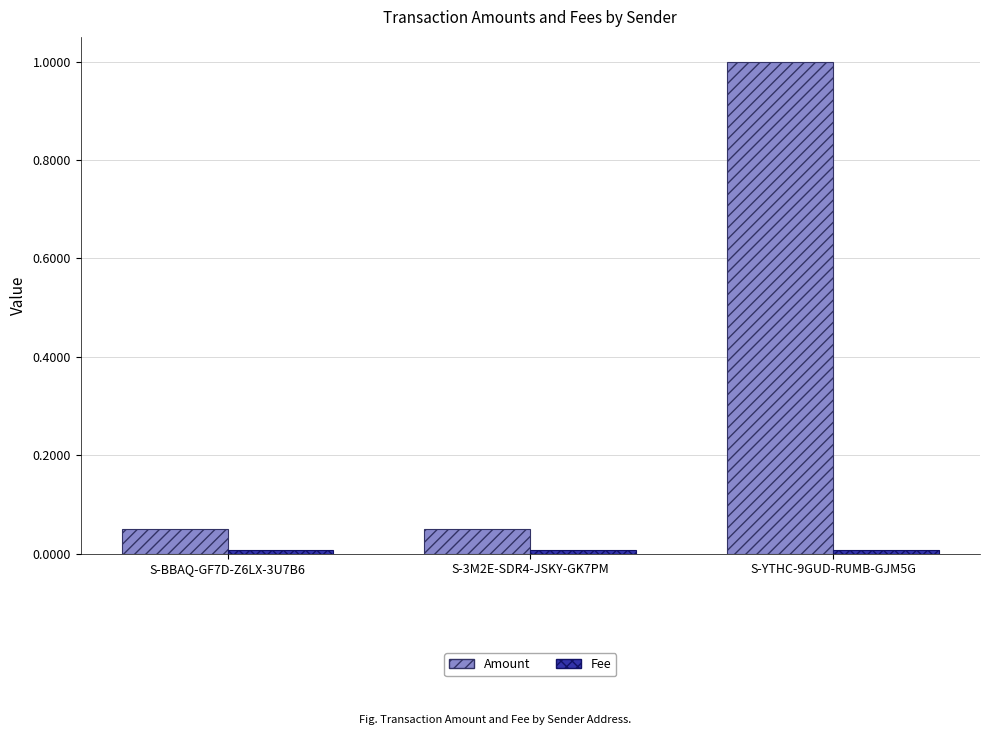

Is it true that Amount equals 0.0 at S-3M2E-SDR4-JSKY-GK7PM?

False